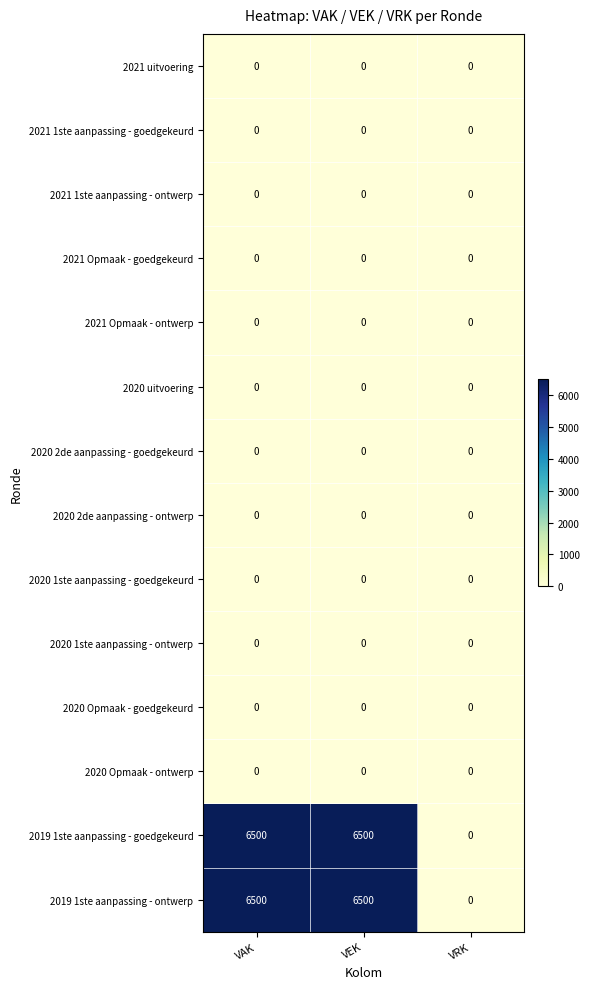

What is the greatest value displayed?

6500